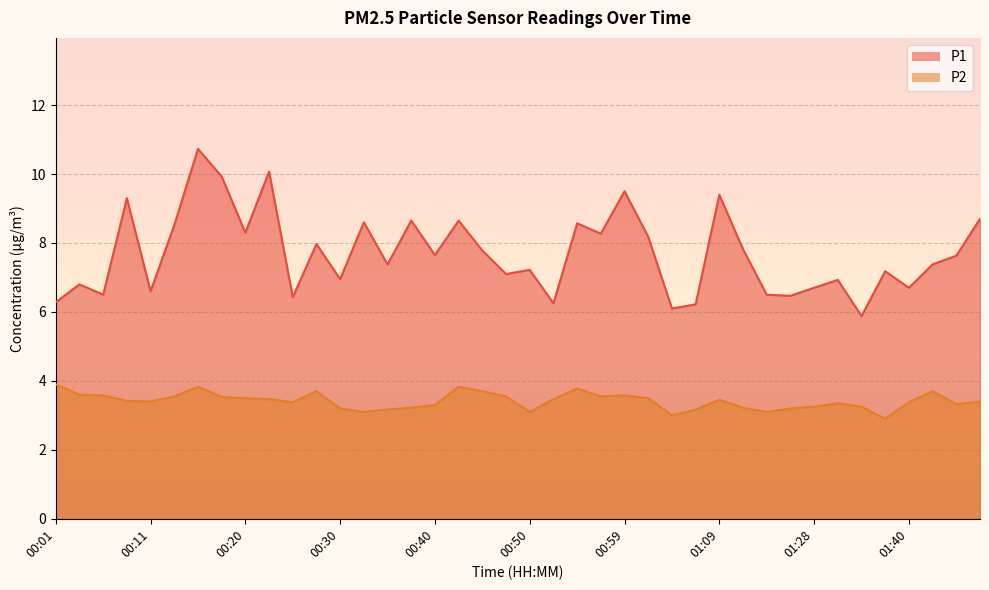

Rank the series by their average value, from highest to lowest.

P1, P2